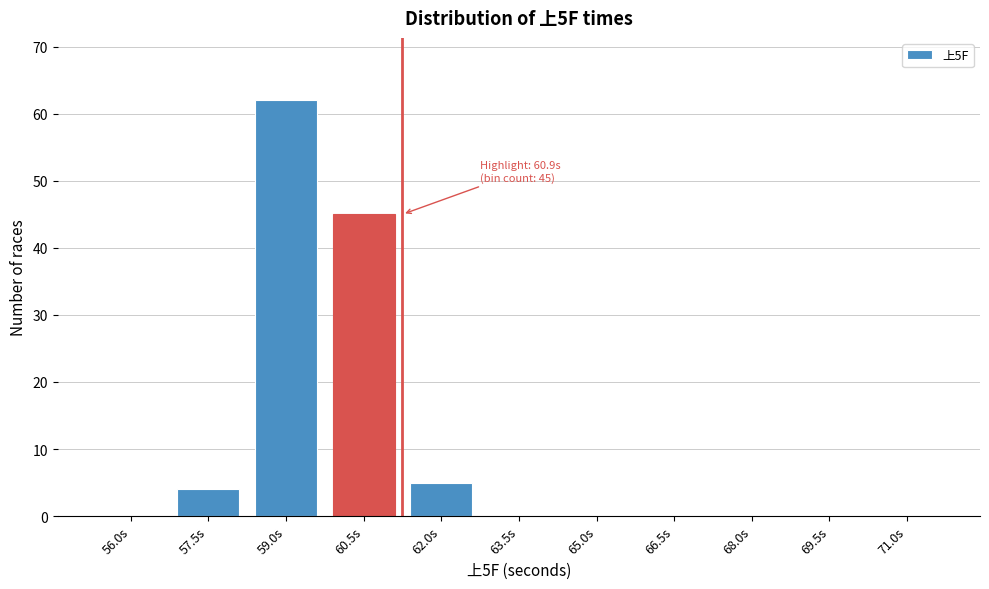

Reading left to right, list all the values displayed in this chart.

56.0s=0	57.5s=4	59.0s=62	60.5s=45	62.0s=5	63.5s=0	65.0s=0	66.5s=0	68.0s=0	69.5s=0	71.0s=0